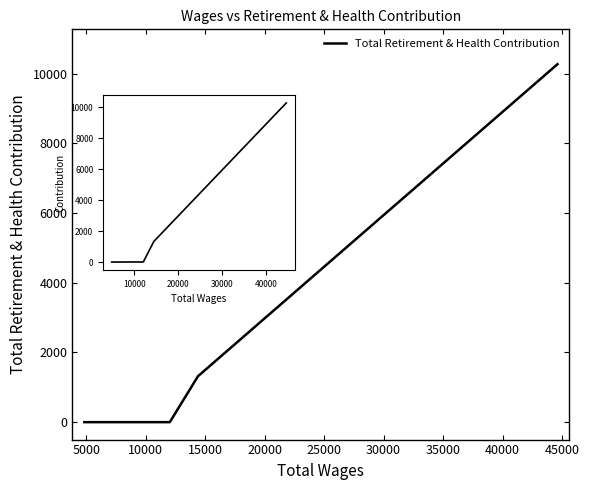

How many series are shown in this chart?

1